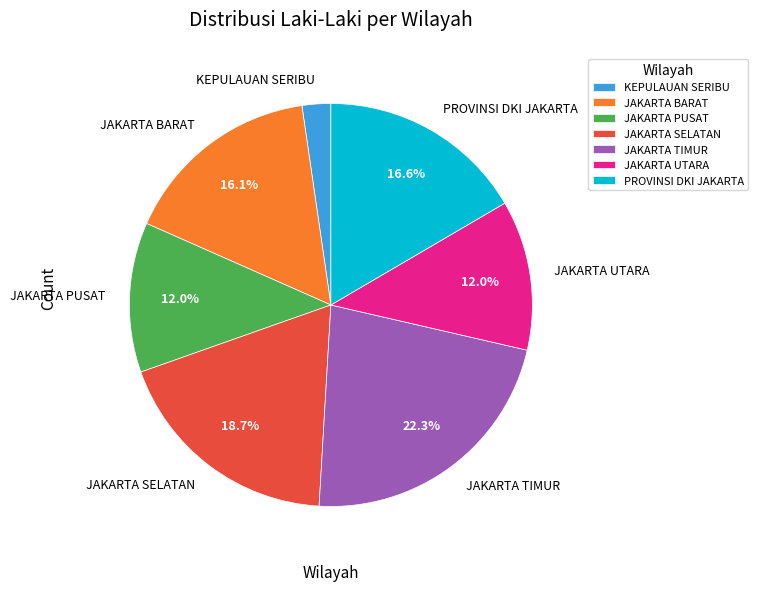

Which slice is the largest?

JAKARTA TIMUR